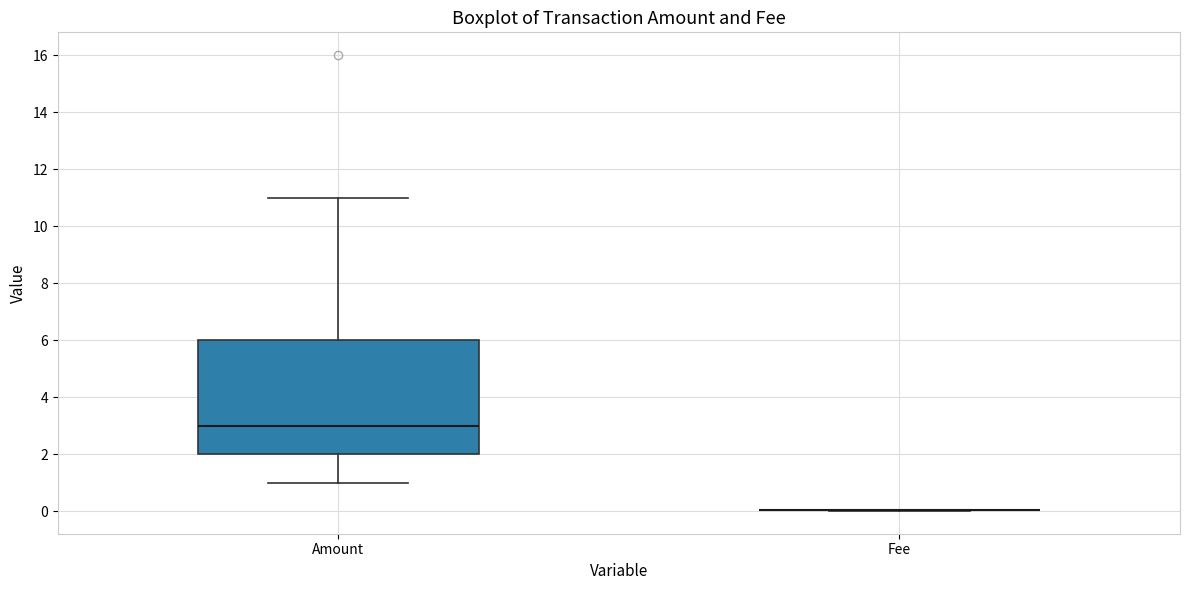

Comparing the boxes themselves (not the whiskers), which one is the tallest?

Amount